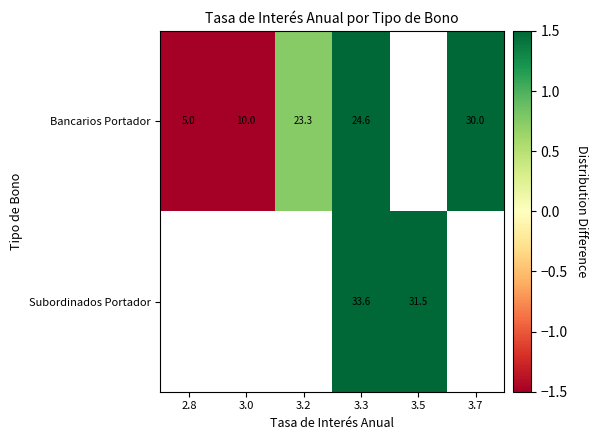

Count the number of categories in the chart.

6